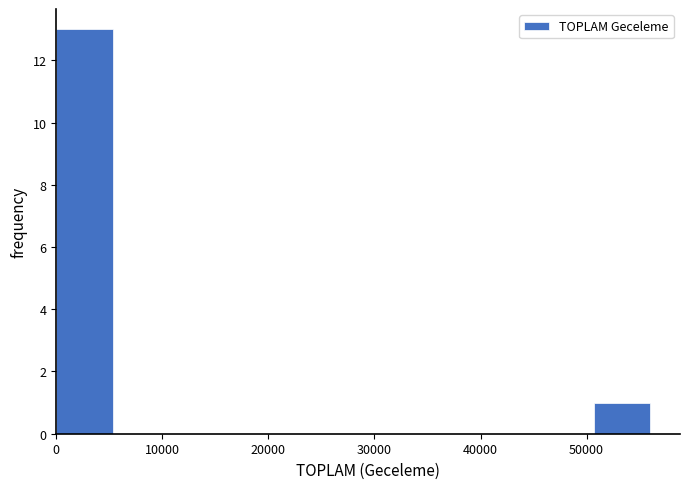

How tall is the bar that spans 0 to 6000 on the x-axis? Neither the bar edges nor the heights are printed on the chart, so give them approximately, as read against the axes.

13